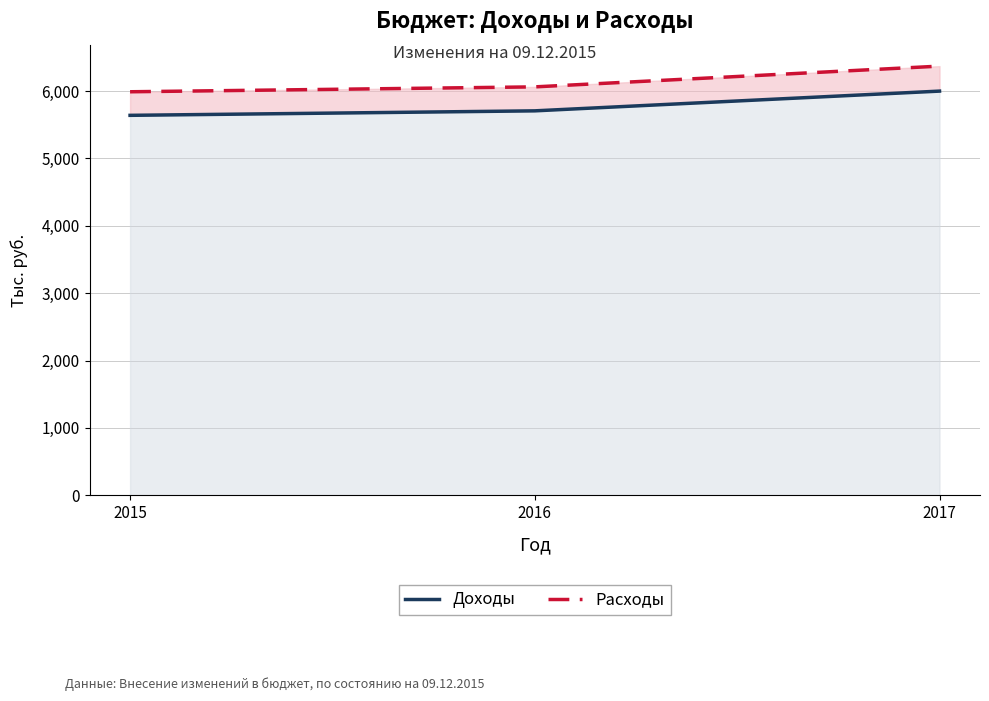

At which label is Доходы closest to 5819523?

2016